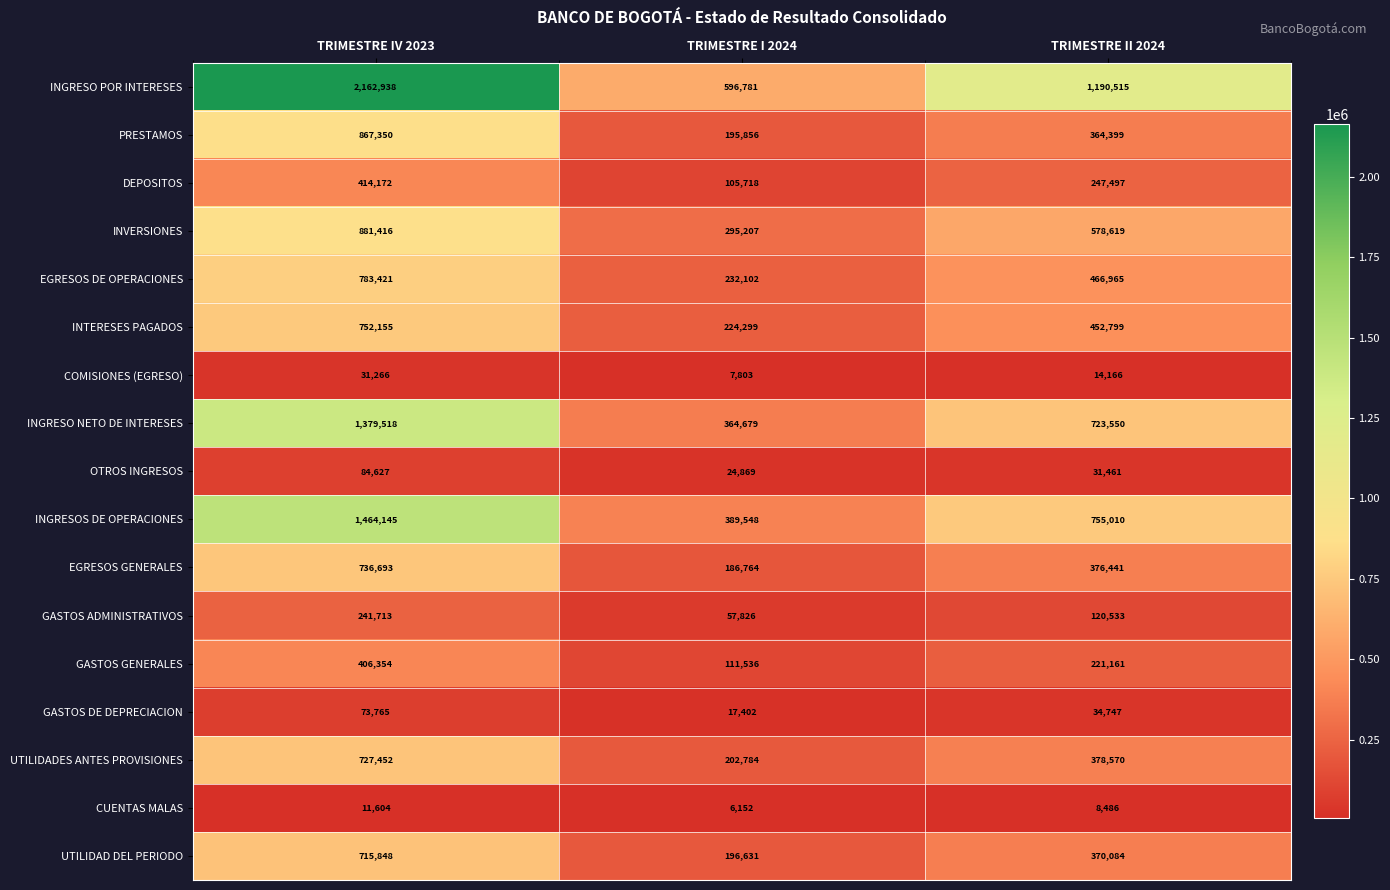

At which category is the sum across all series the highest?

TRIMESTRE IV 2023